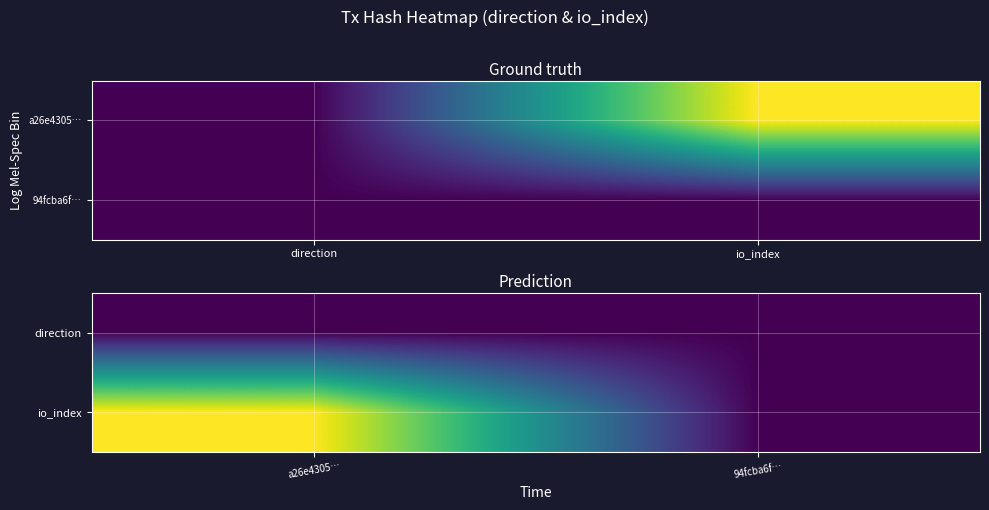

What is the approximate value of direction at a26e4305…?

-1